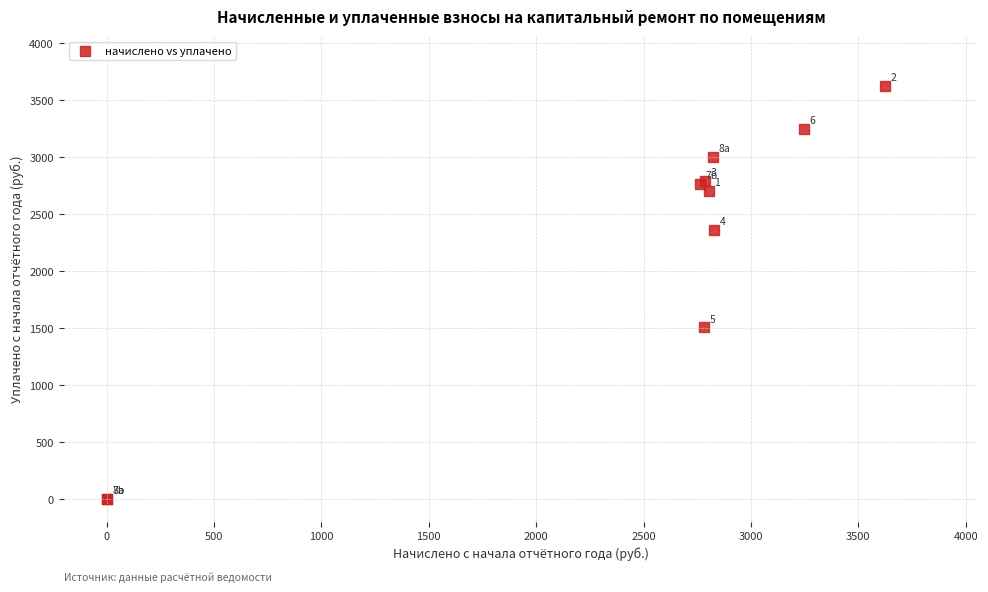

What Y value in the scatter plot is closest to 1812?

1503.5